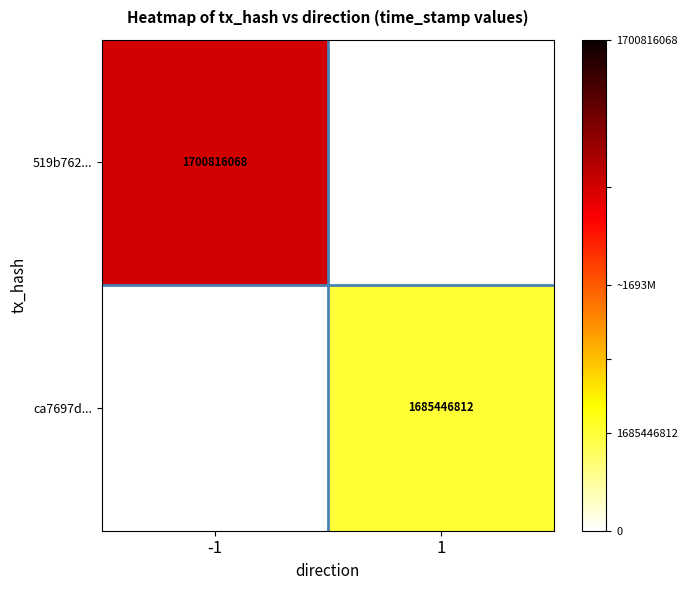

True or false: ca7697d... has a value of 1685446812 at 1.

True